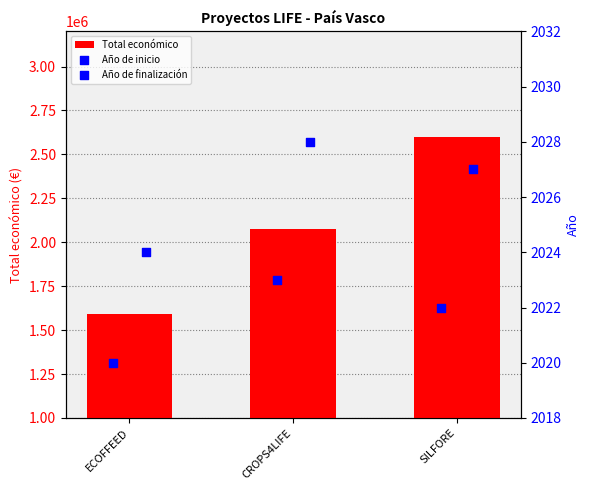

At how many categories does at least one series exceed 1526191?

3